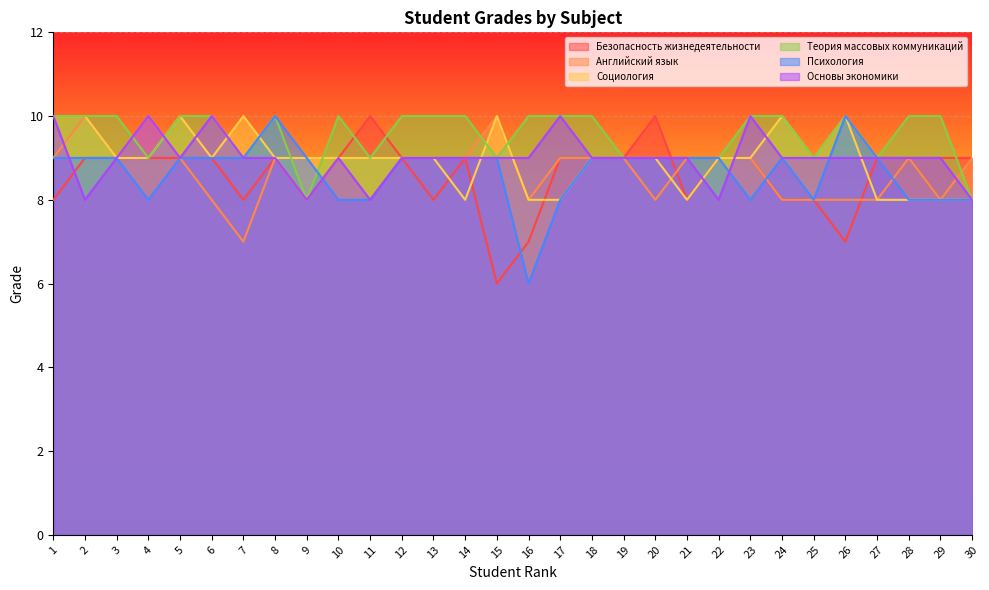

True or false: Безопасность жизнедеятельности has a value of 9 at 28.

True